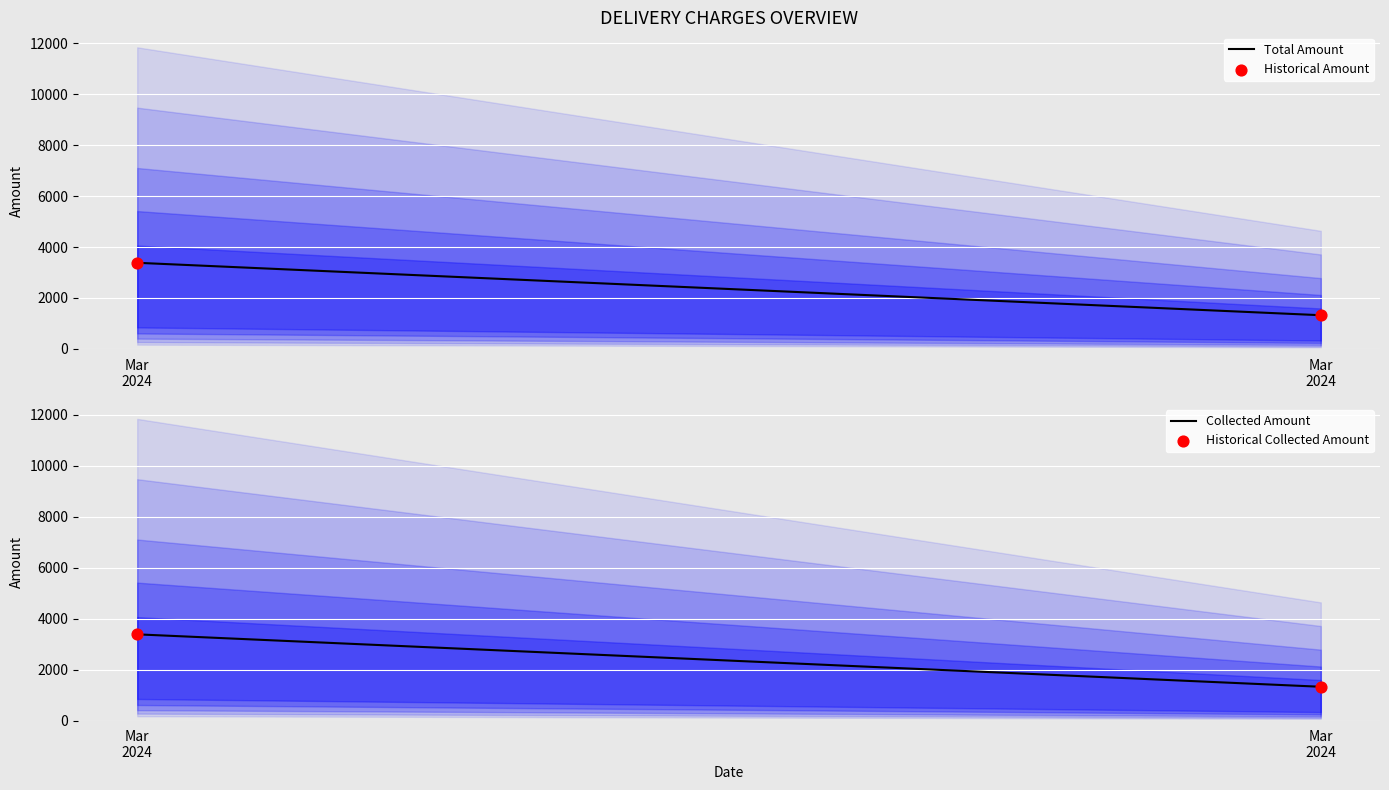

Which series reaches the maximum Y coordinate?

Total Amount